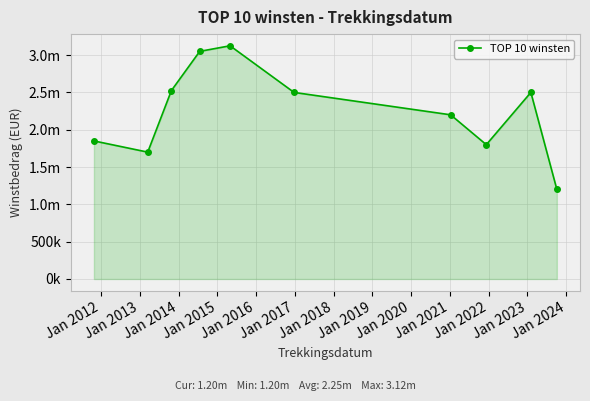

Is this an area chart (filled region under the line)?

Yes